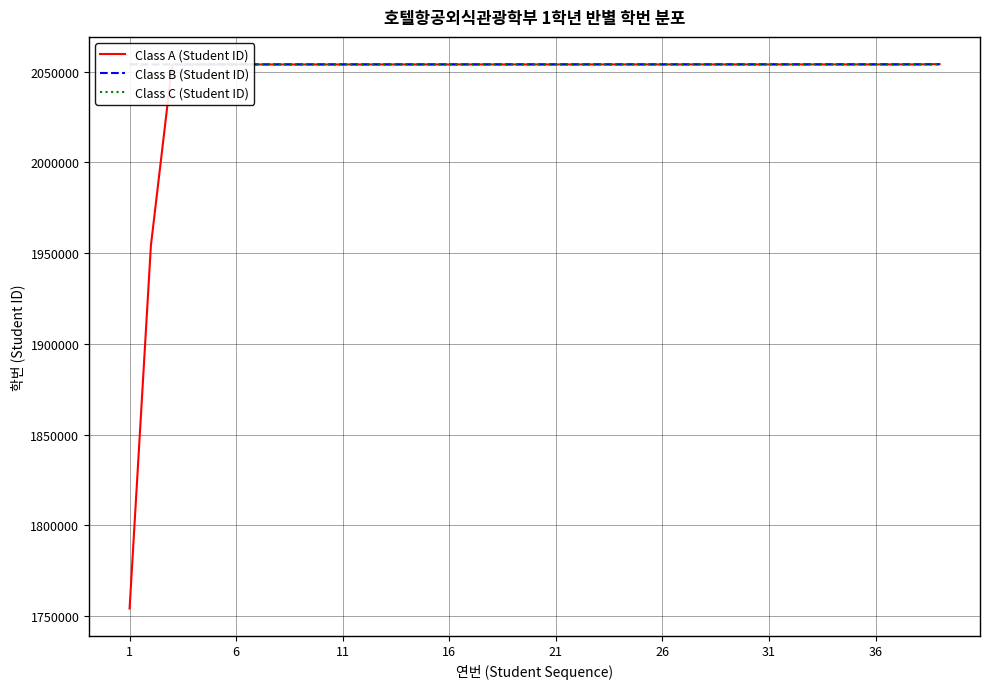

What is the maximum value for Class B (Student ID)?

2054075